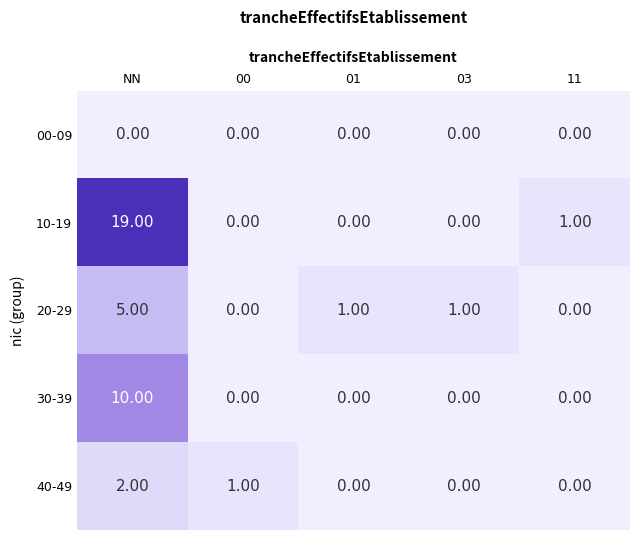

What is the spread (max minus min) of values at NN?

19